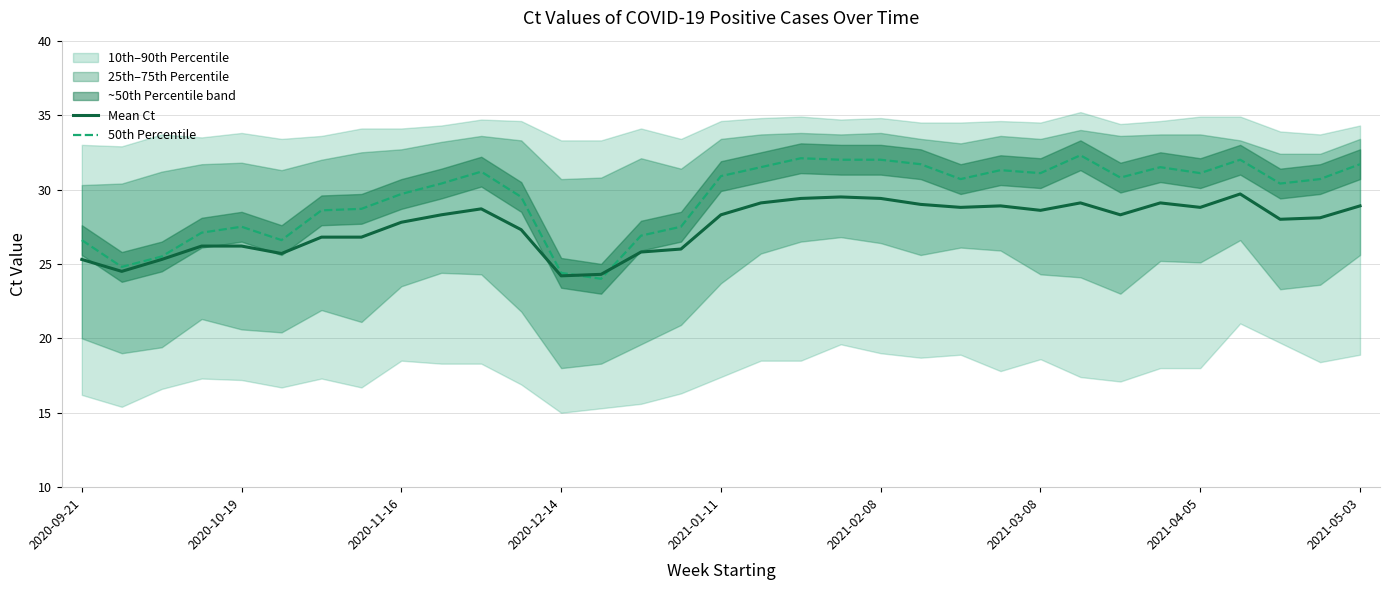

What is the value of the 50th Percentile point at the 13th from the left?

24.4